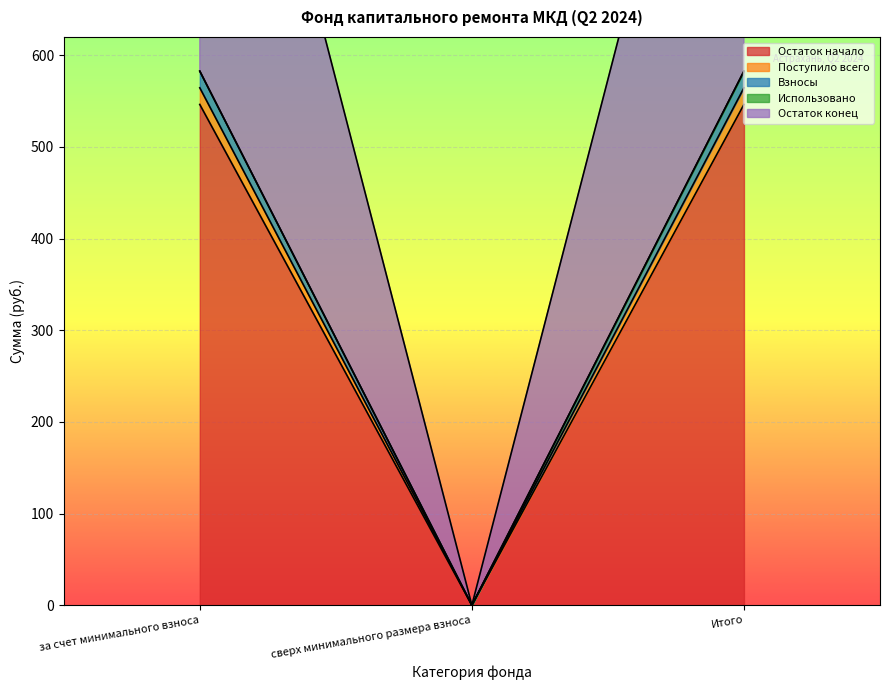

Between за счет минимального взноса and Итого, which is larger?

за счет минимального взноса